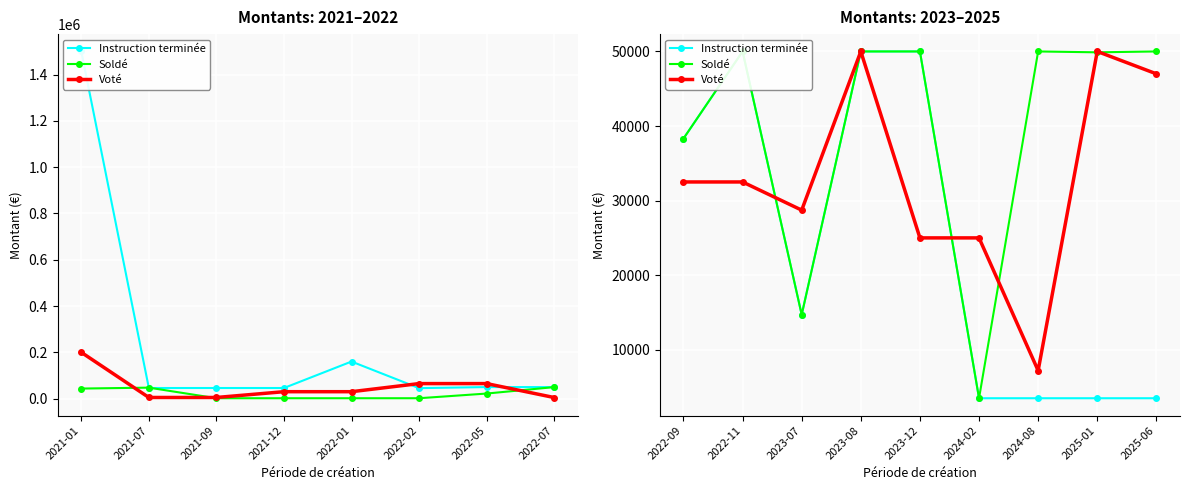

Which has a higher value, 2025-01 or 2024-08?

2025-01